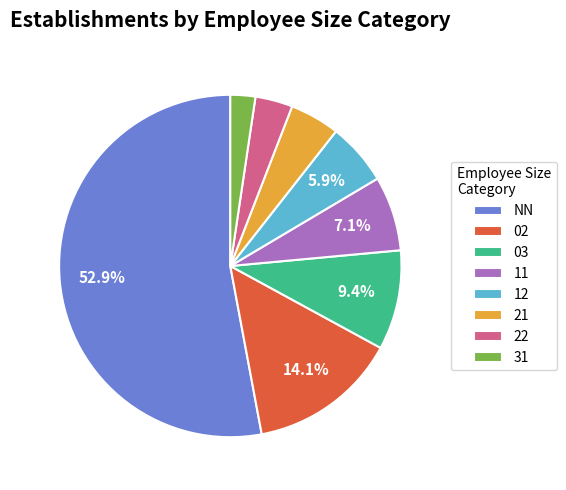

Rank the categories by value from lowest to highest.

31, 22, 21, 12, 11, 03, 02, NN